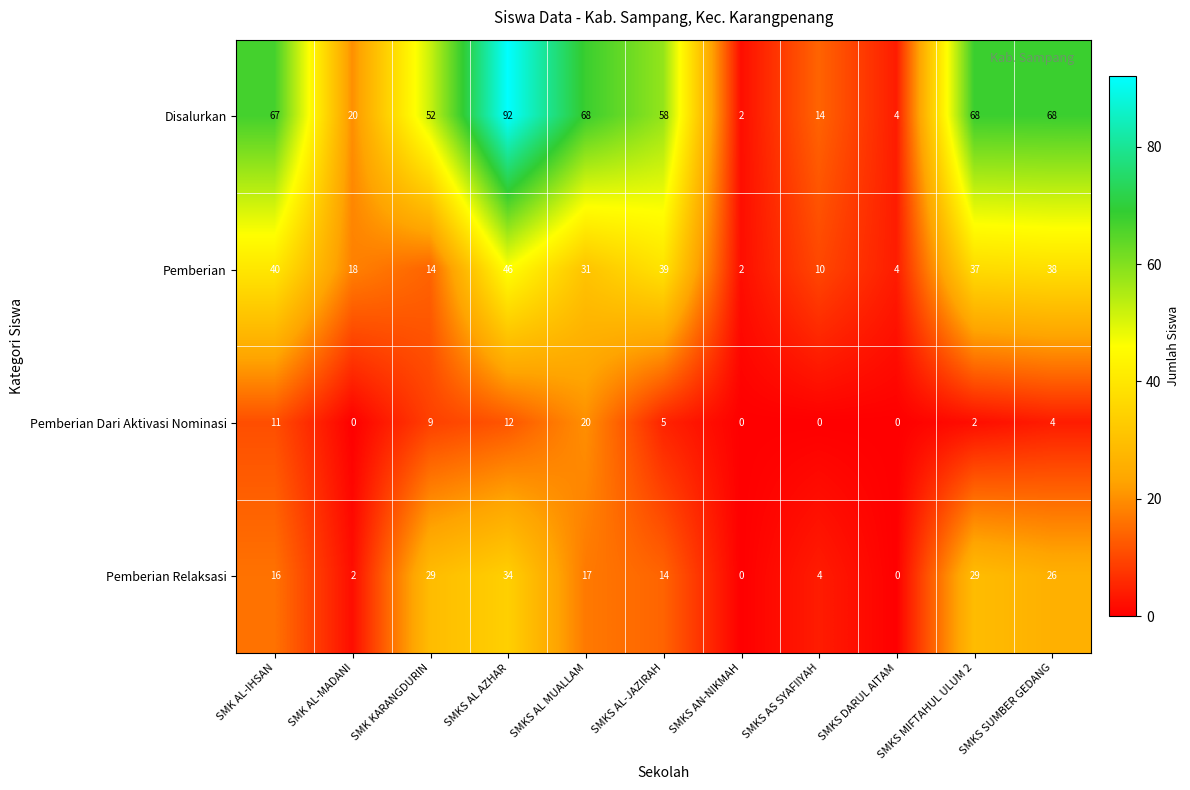

What is the sum of the Pemberian values at SMKS DARUL AITAM and SMKS AL-JAZIRAH?

43